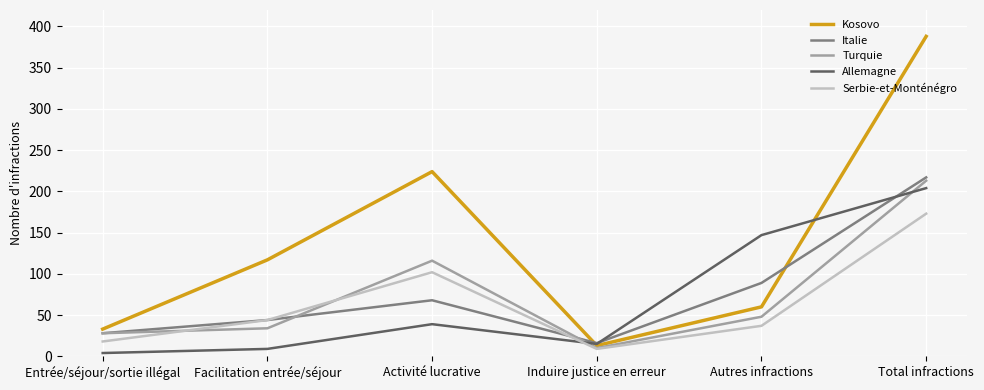

At how many categories does at least one series exceed 55?

4